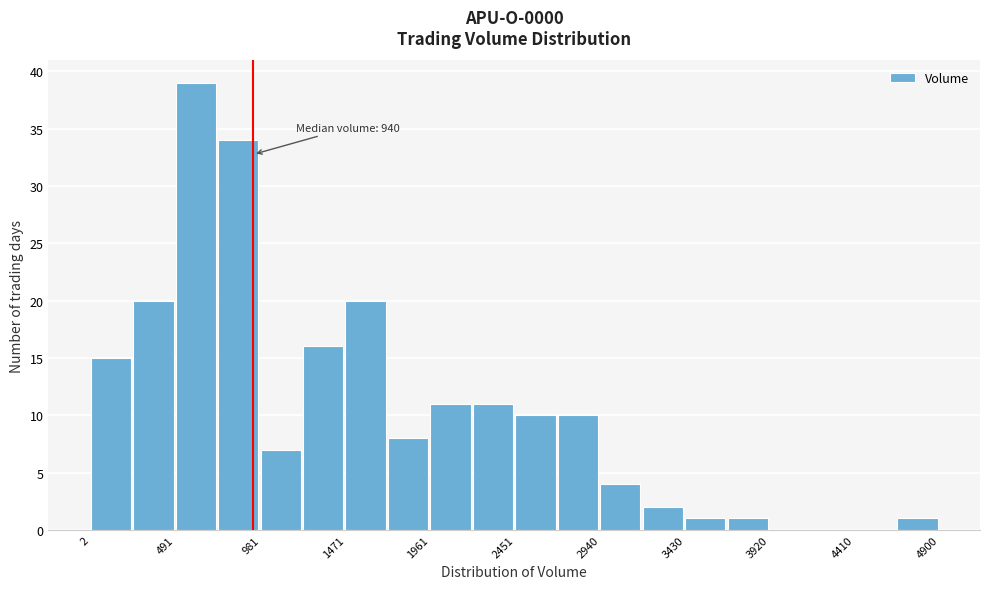

Over which range of the x-axis is the bar tallest?

500 to 750